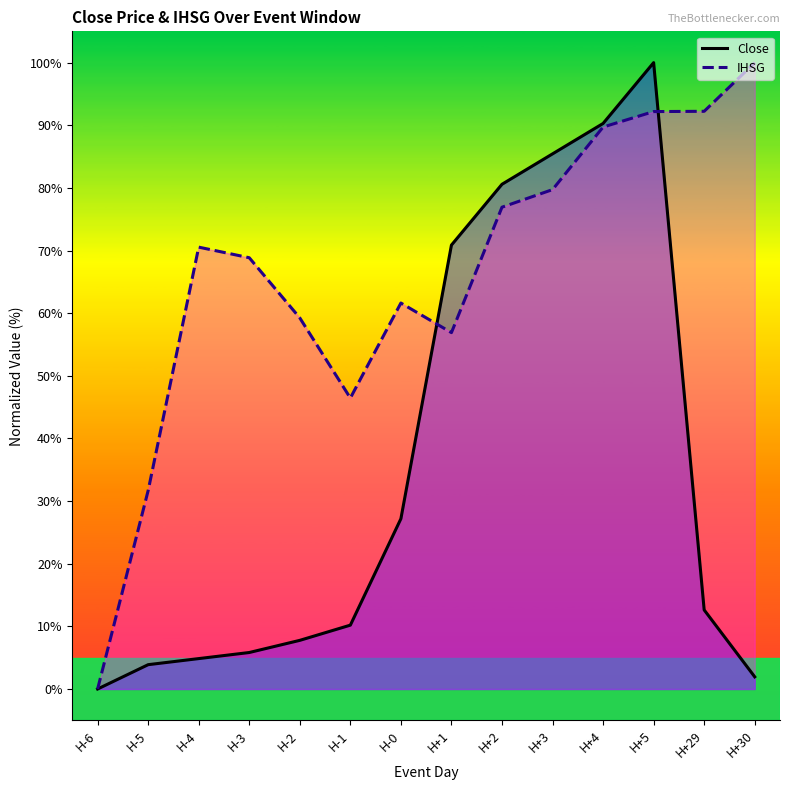

What value does the IHSG series have at H+5?

92.2